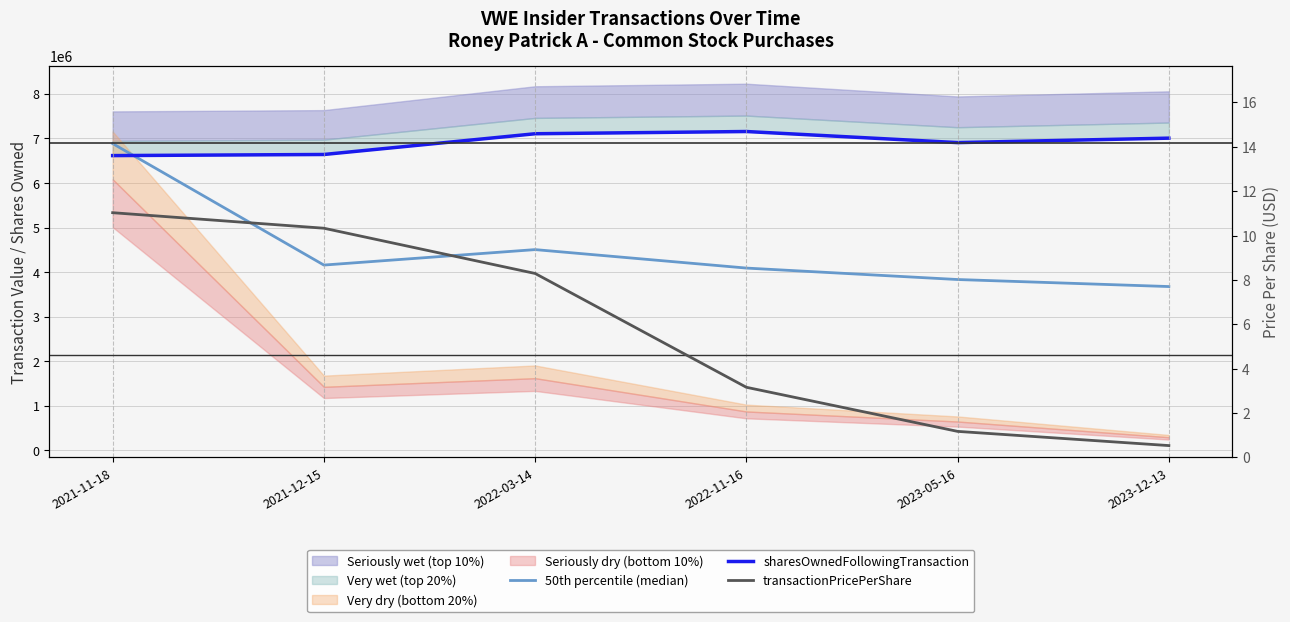

Is the value of transactionPricePerShare at 2021-11-18 greater than the value of sharesOwnedFollowingTransaction at 2022-03-14?

No